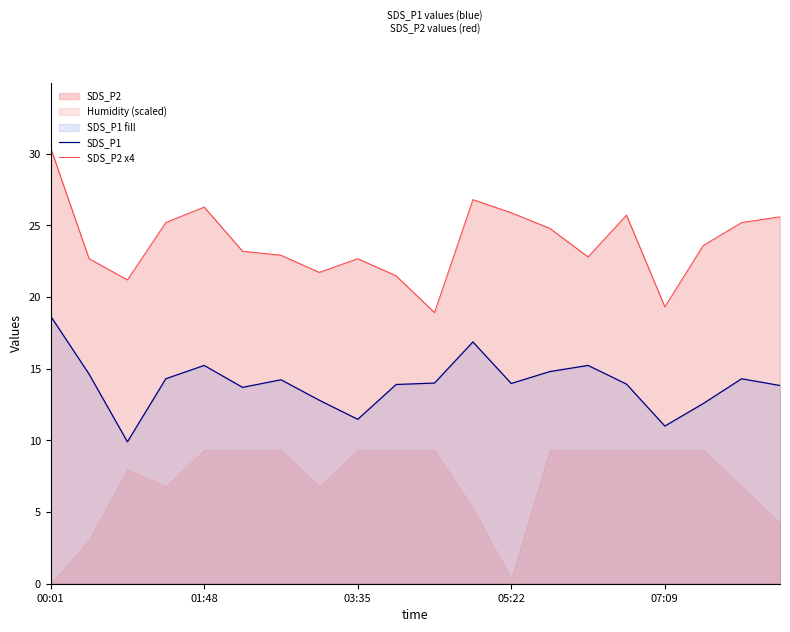

Rank the series by their average value, from lowest to highest.

SDS_P1, SDS_P2 x4